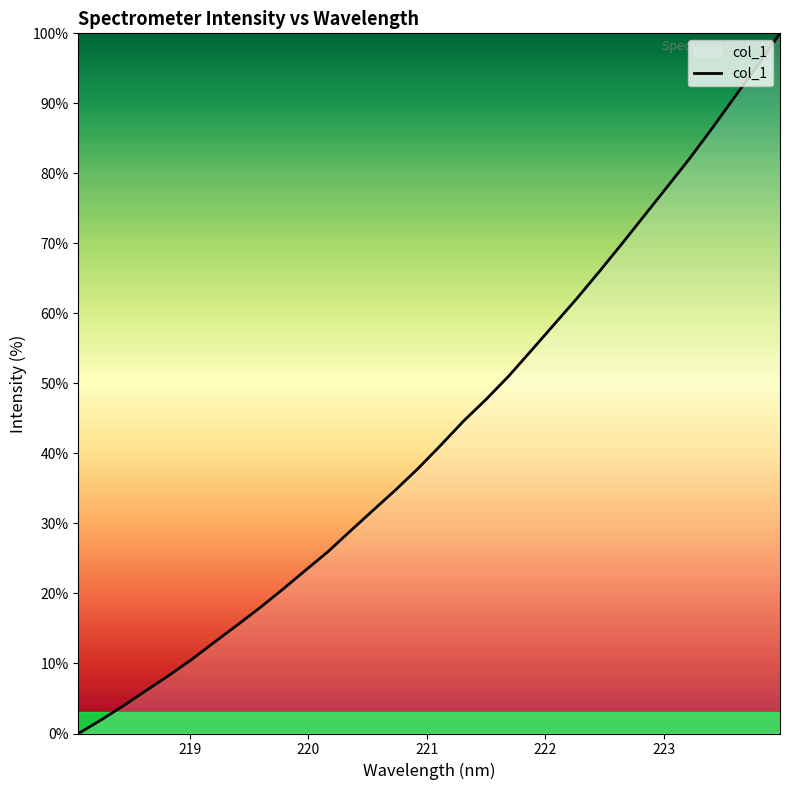

What is the greatest value displayed?

100.0